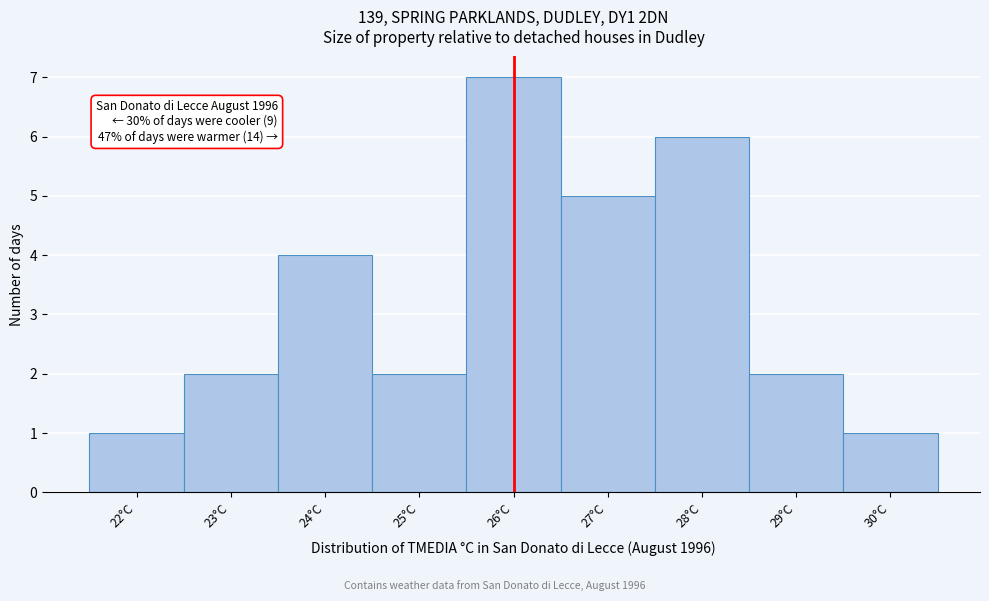

Which range on the x-axis has the tallest bar?

25.5 to 26.5